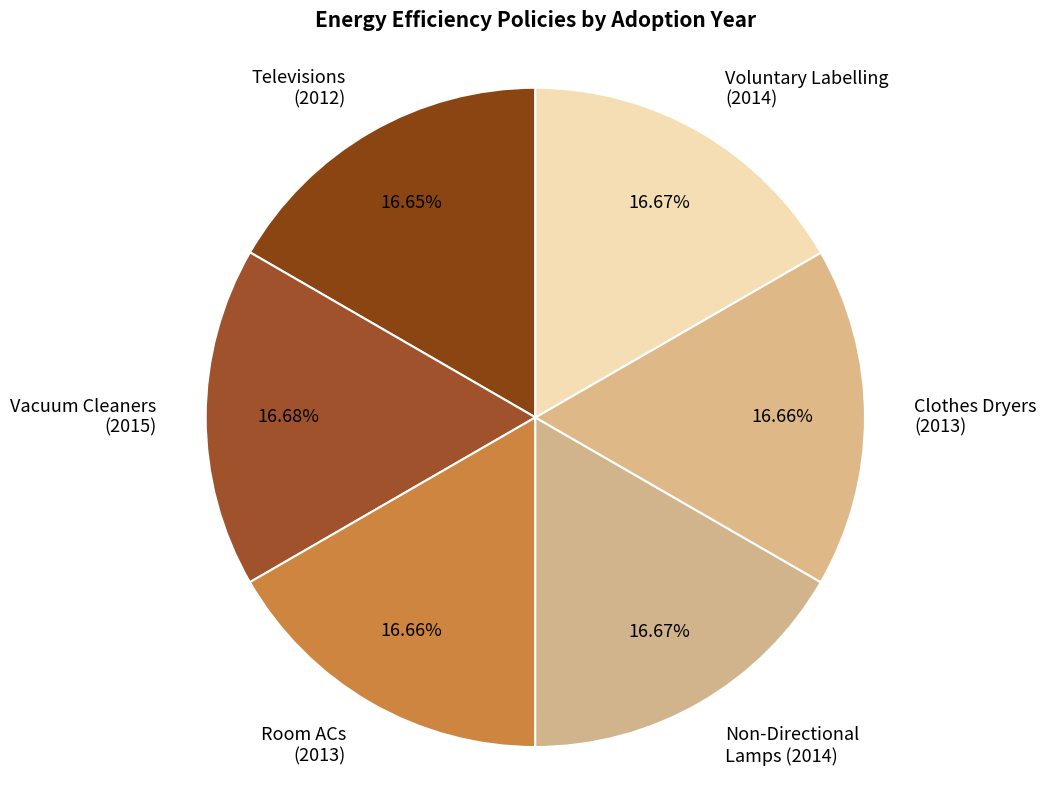

Approximately how many times larger is the value at Voluntary Labelling (2014) compared to Vacuum Cleaners (2015)?

1.0